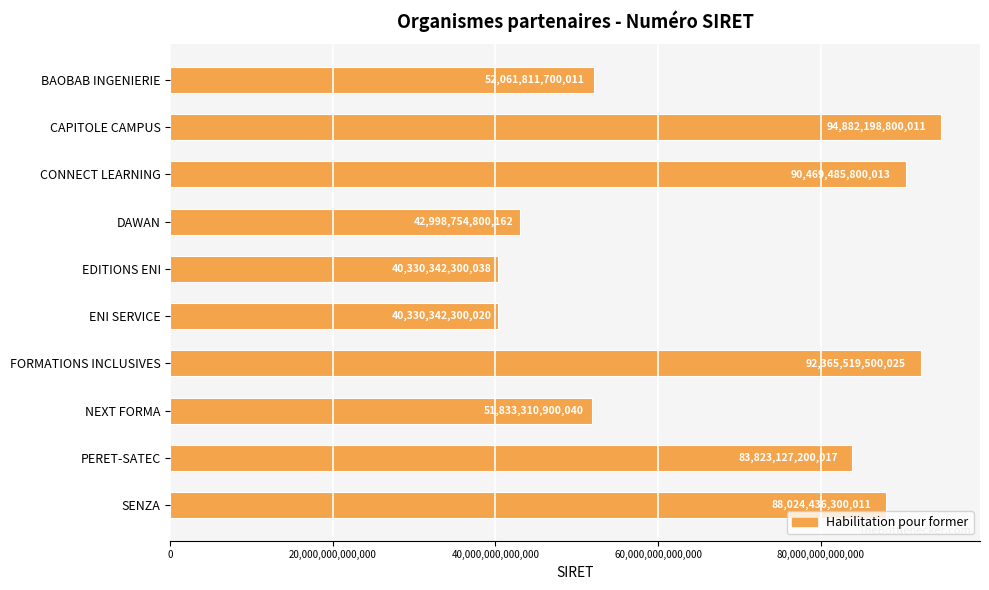

Approximately how many times larger is the value at ENI SERVICE compared to FORMATIONS INCLUSIVES?

0.4